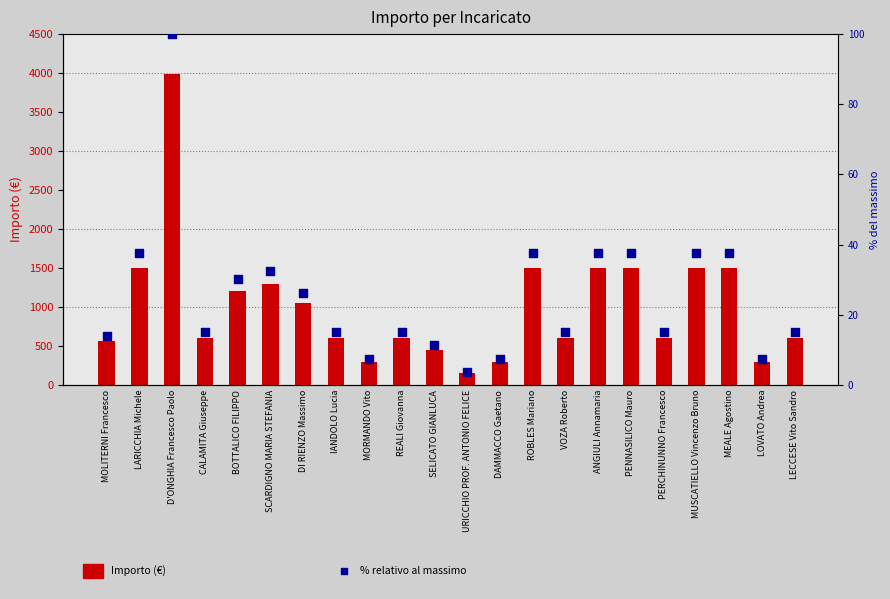

Which series contains the lowest Y value?

% relativo al massimo